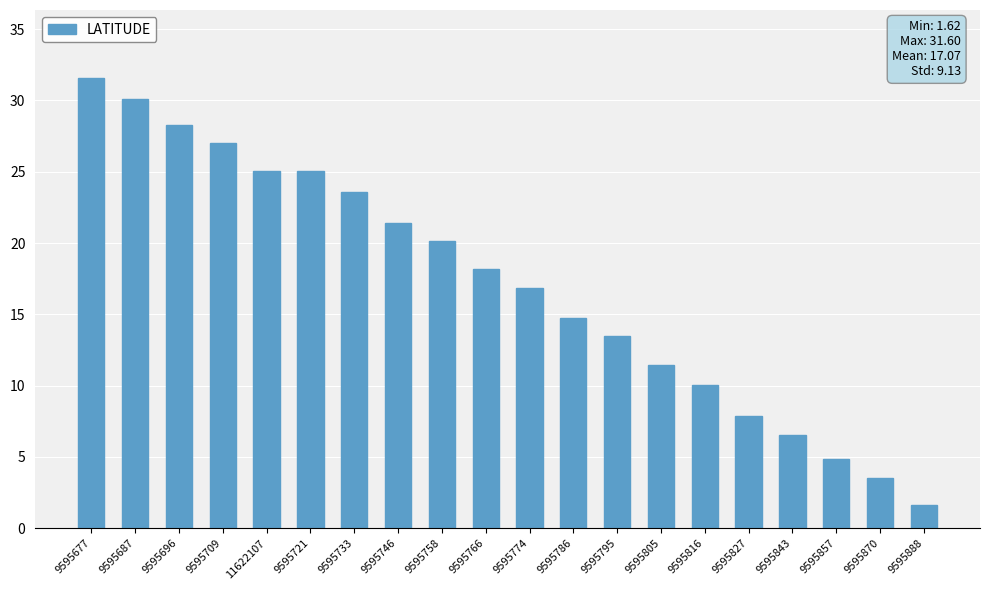

How many series are shown in this chart?

1